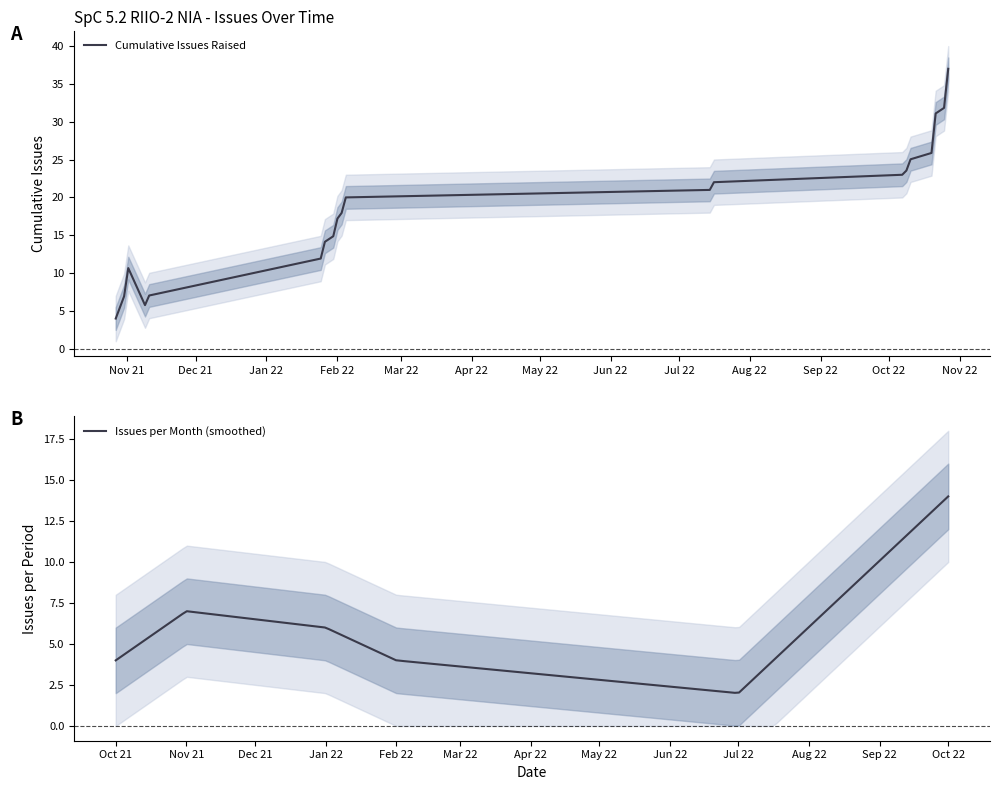

What is the maximum value shown in the chart?

37